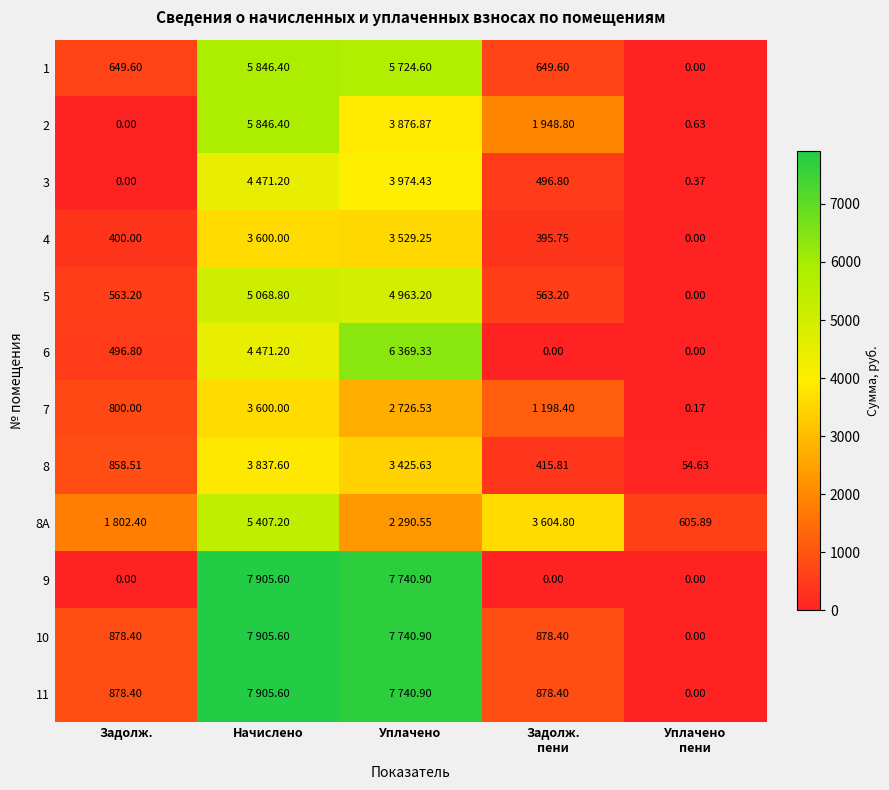

Between Задолж. and Уплачено, which series saw the biggest shift?

9